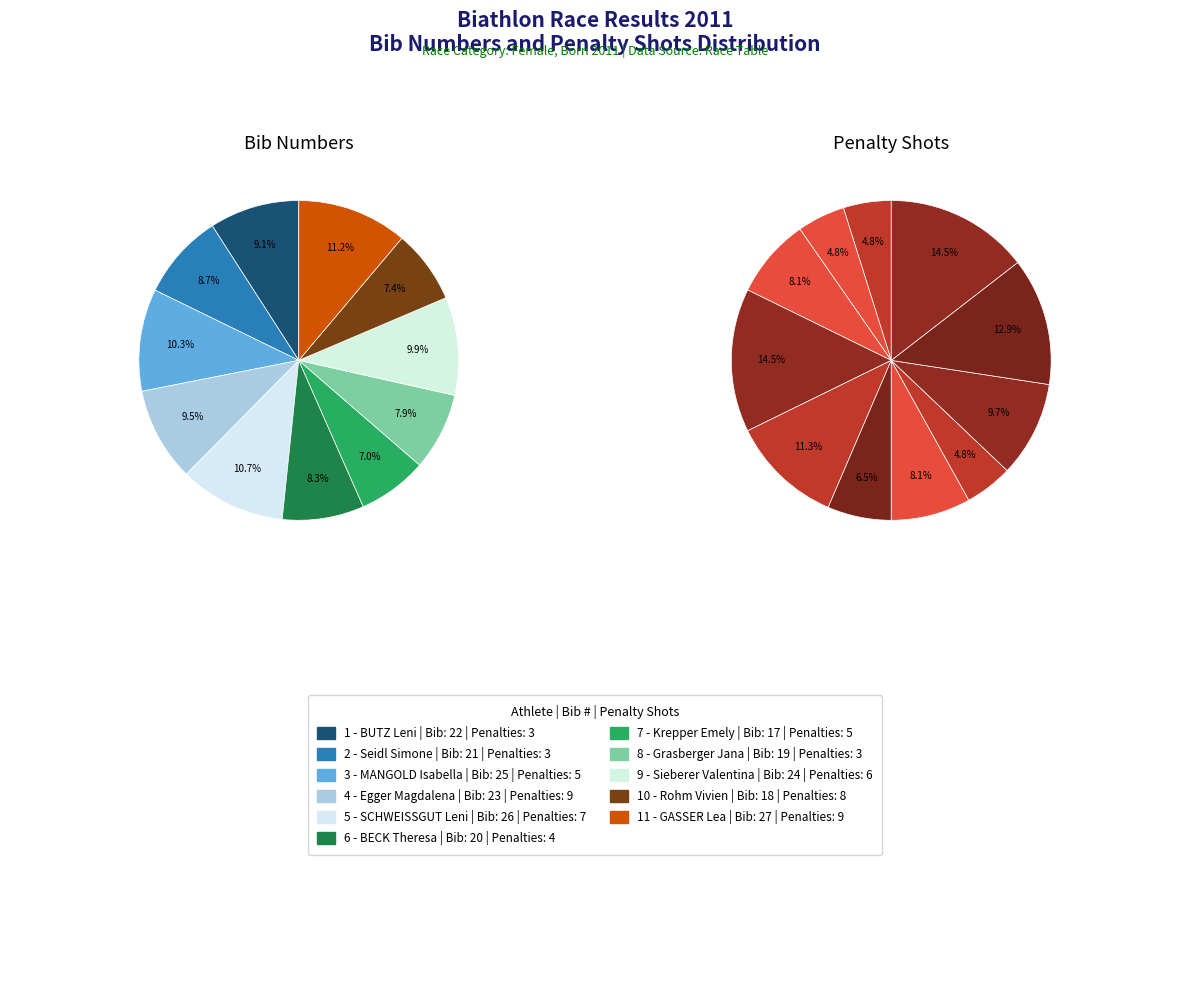

How many segments does this pie chart have?

11